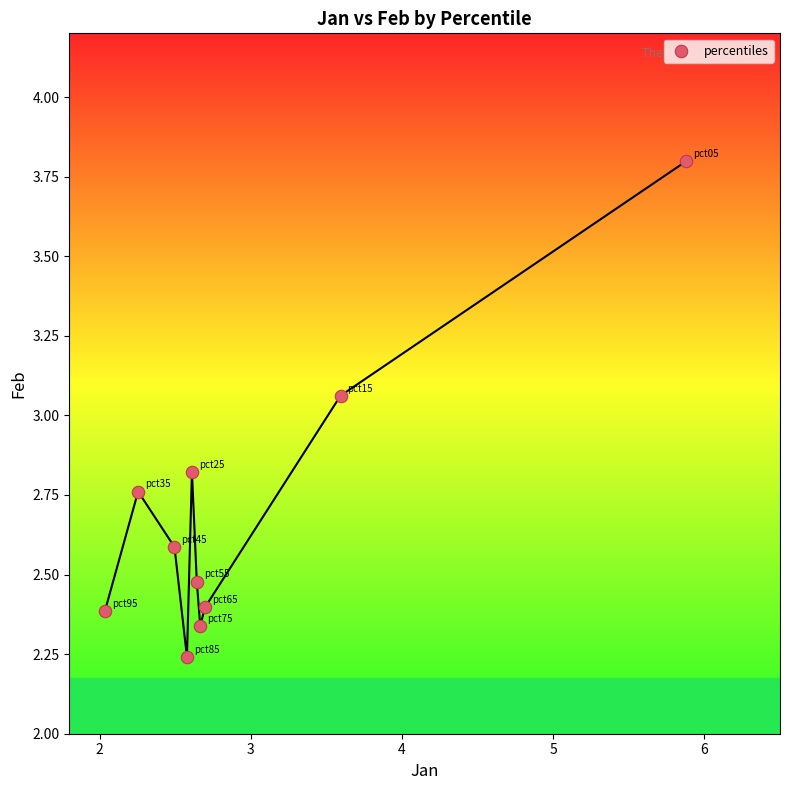

What is the range of Y values (max minus min)?

1.6